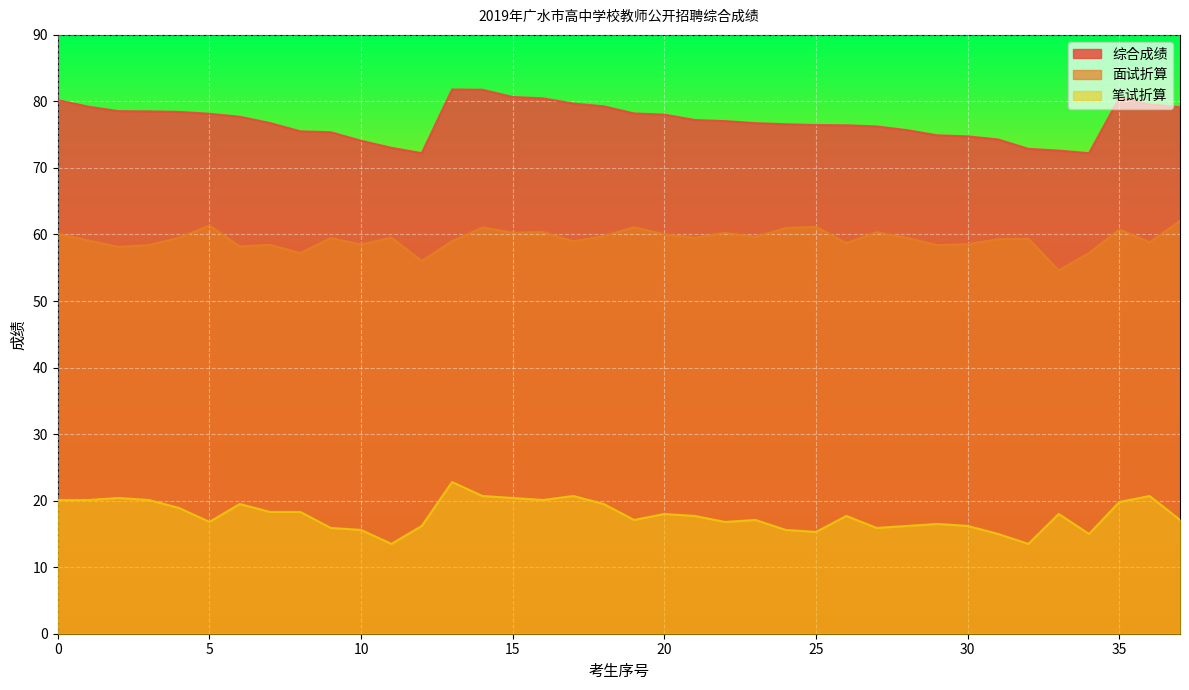

How many lines are shown in the chart?

3